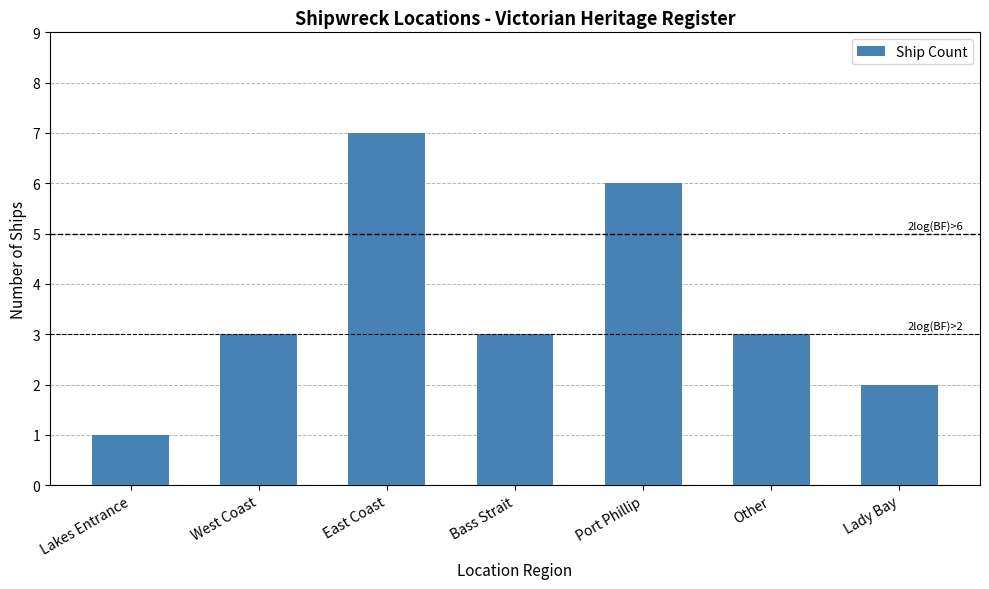

Between East Coast and Port Phillip, which is larger?

East Coast